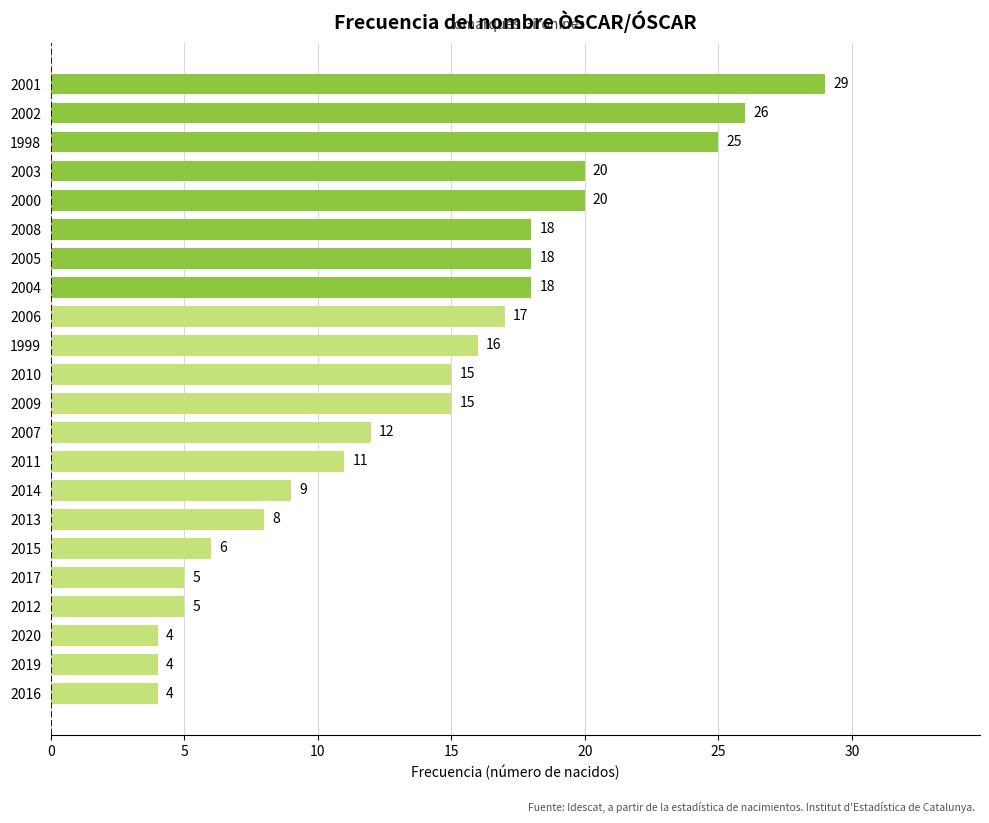

What is the value of the 3rd bar from the top?

25